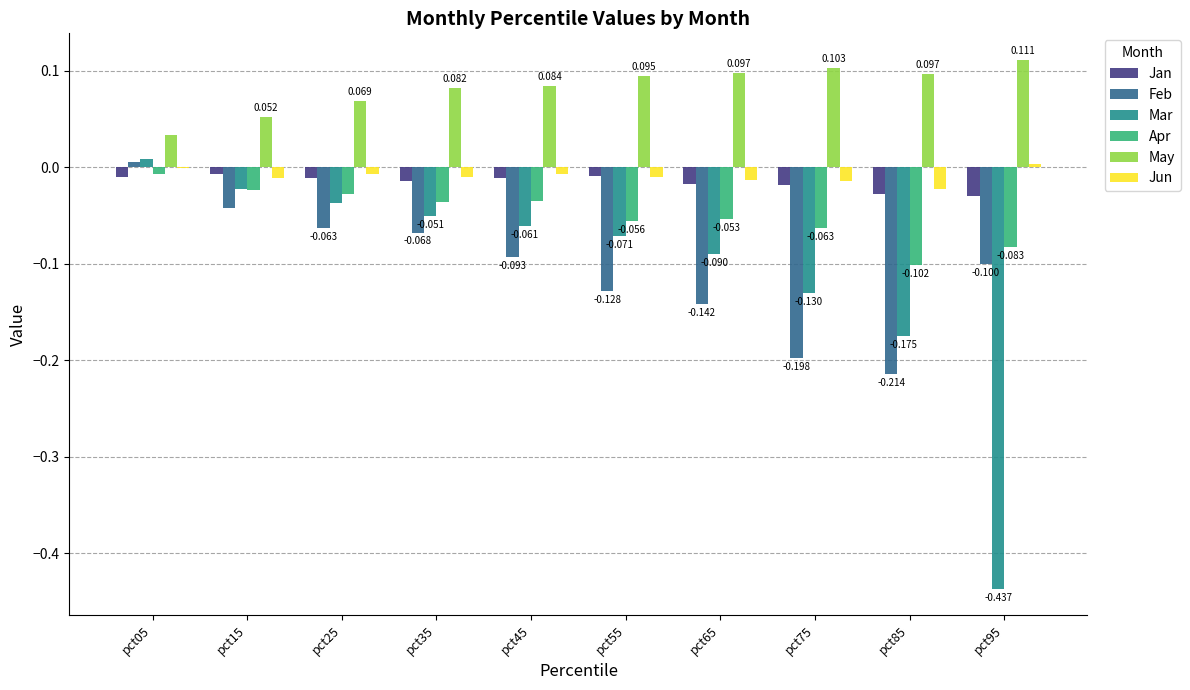

The Feb series shows -0.1 at pct25. True or false?

True